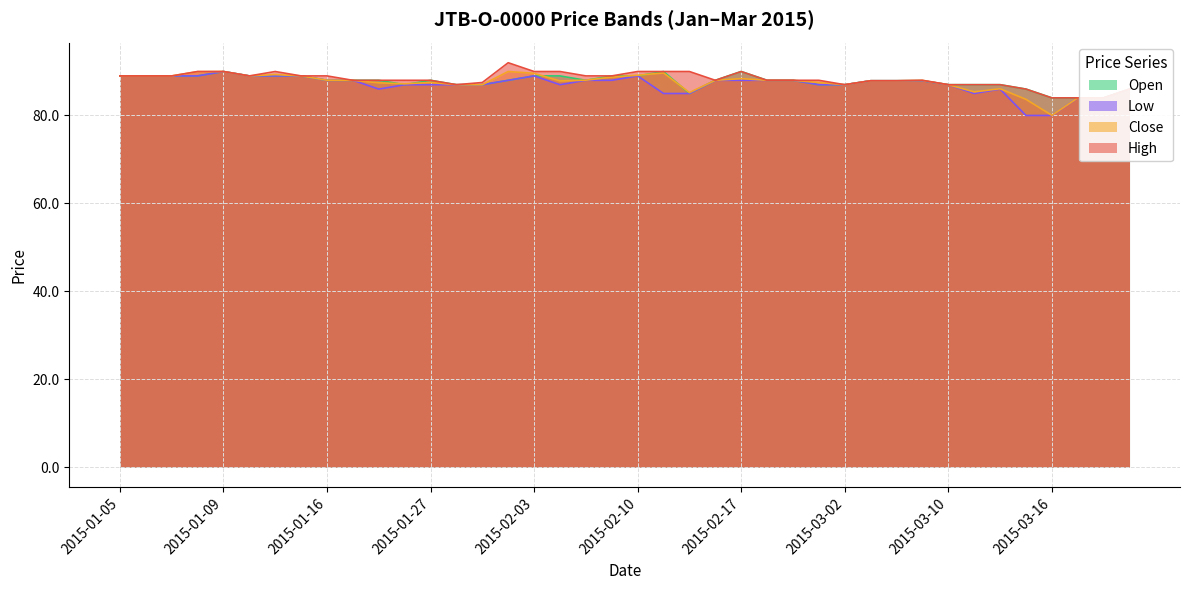

Which series has the largest range (max minus min)?

Low